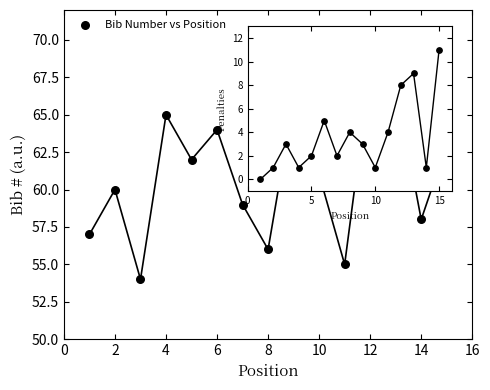

List the coordinates of all points as (Y, X) pairs, reading left to right.

(57, 1)  (60, 2)  (54, 3)  (65, 4)  (62, 5)  (64, 6)  (59, 7)  (56, 8)  (66, 9)  (61, 10)  (55, 11)  (68, 12)  (67, 13)  (58, 14)  (63, 15)